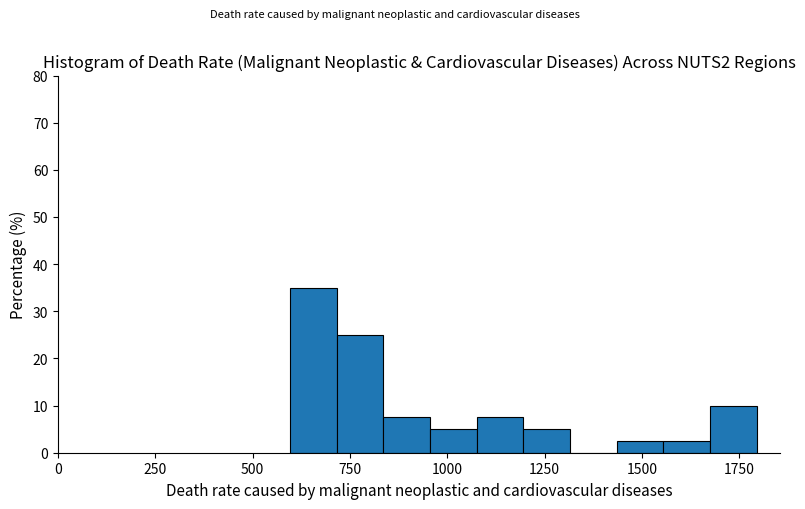

Around what value on the x-axis is the tallest bar? Give the approximate position of its centre, as read against the axis.

650